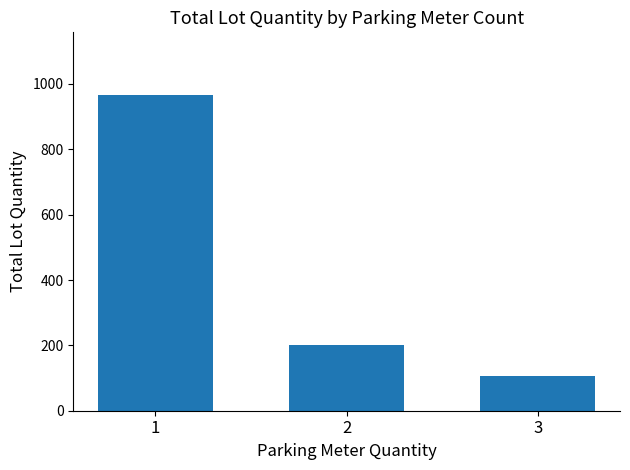

List the labels in order of value, largest first.

1, 2, 3